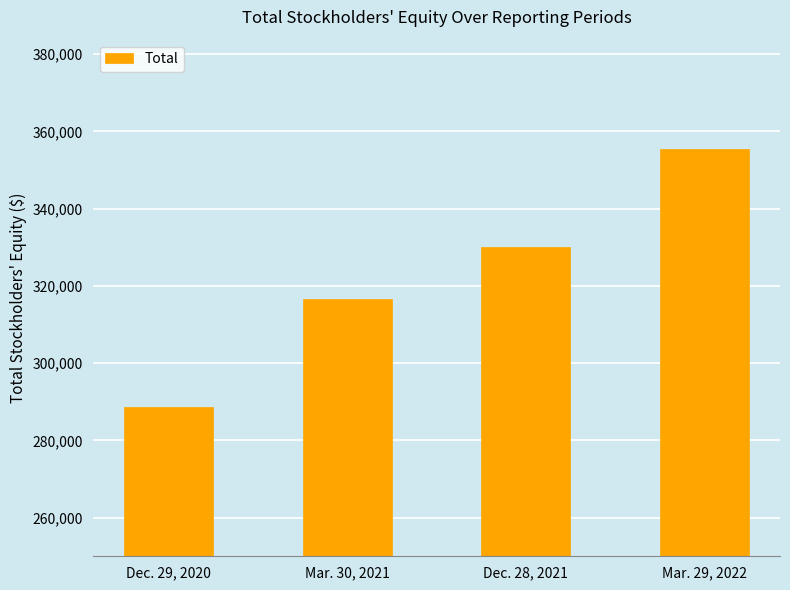

What is the sum of all values?

1290699